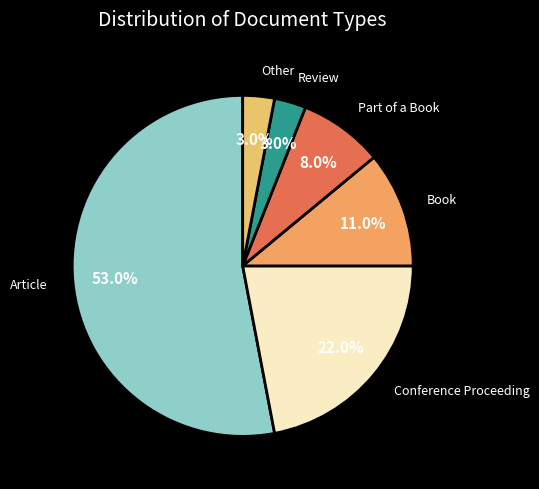

What percentage is NOT represented by Article?

47.0%